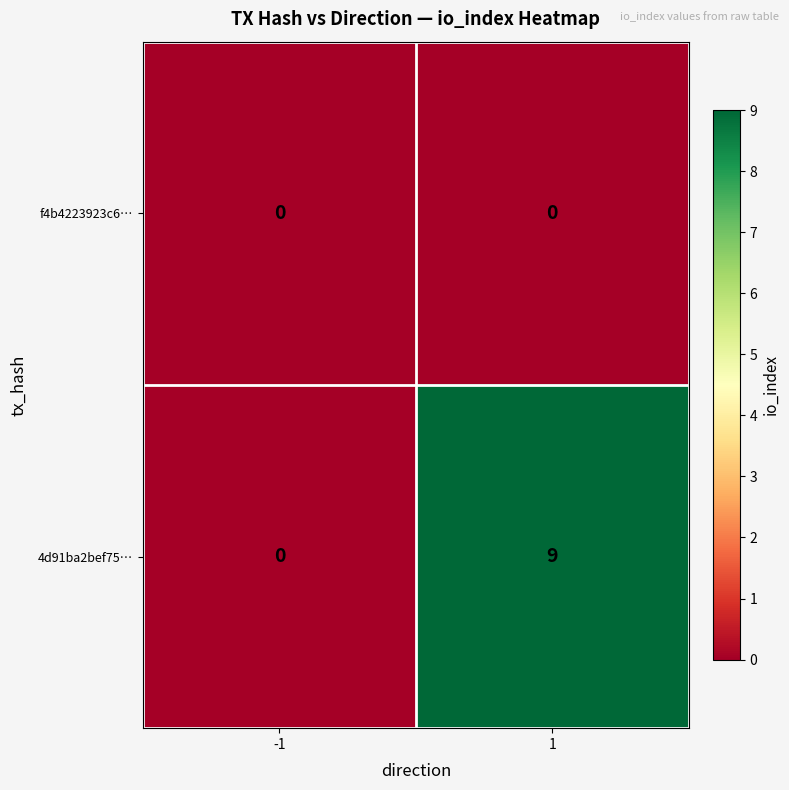

Reading left to right, transcribe all the data shown in this chart.

f4b4223923c6…: -1=0	1=0
4d91ba2bef75…: -1=0	1=9